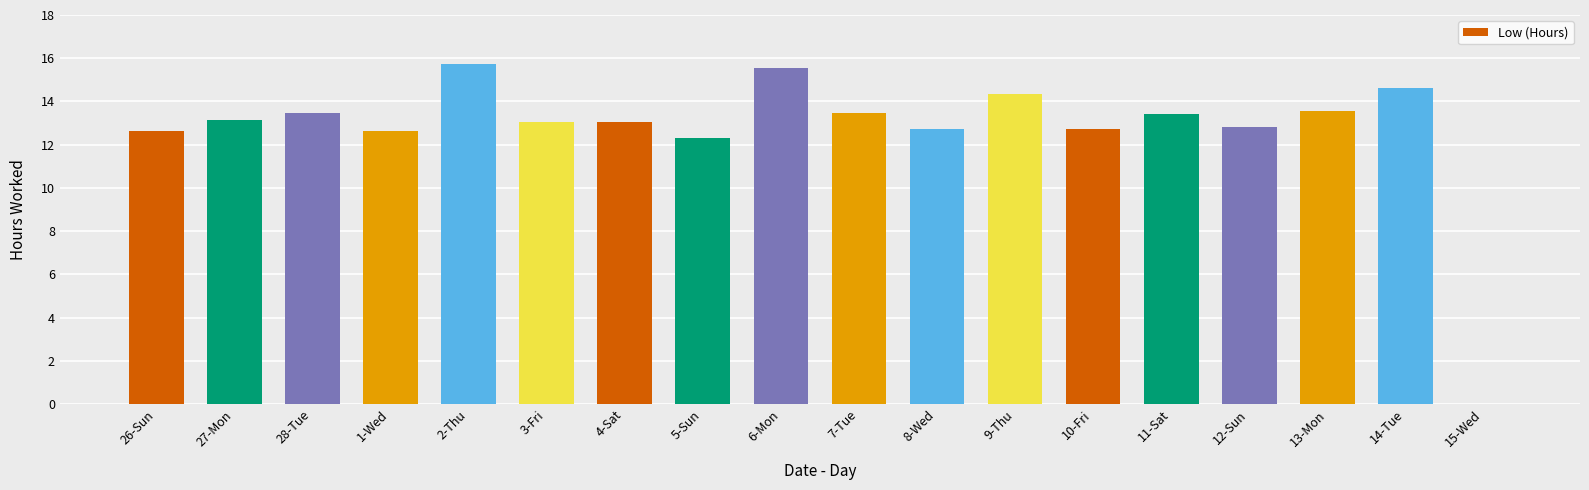

The value at 27-Mon is 13.1. True or false?

True